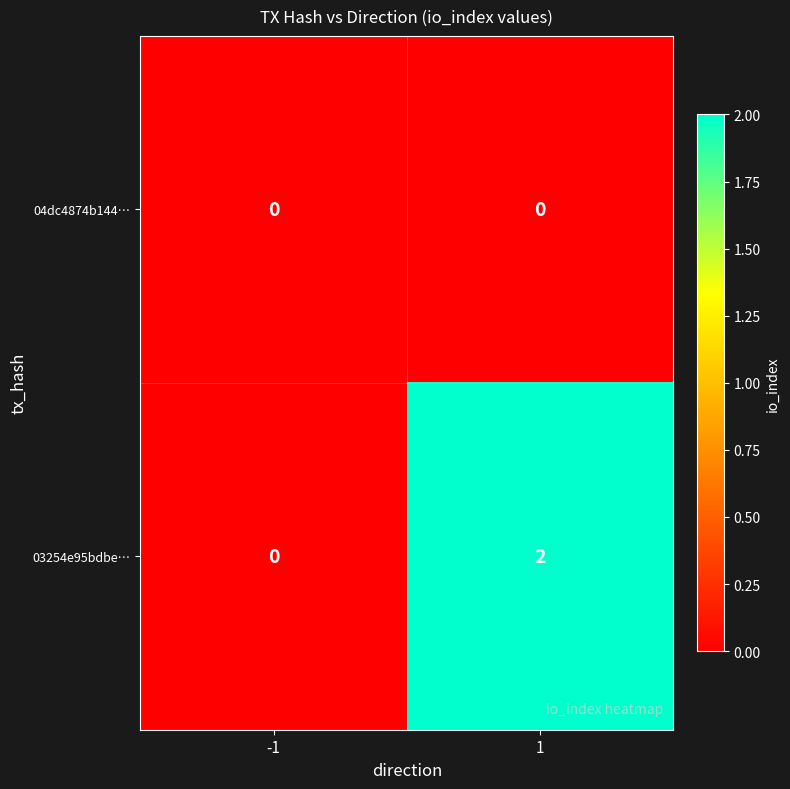

Is it true that 03254e95bdbe… equals 1 at 1?

False